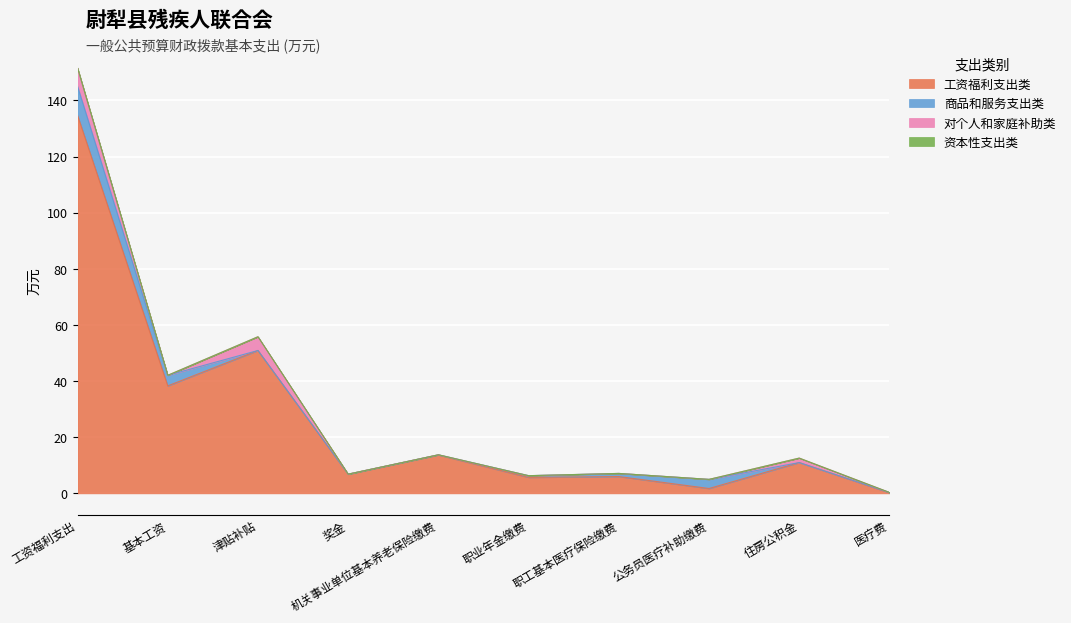

True or false: 商品和服务支出类 and 资本性支出类 intersect in this chart.

False